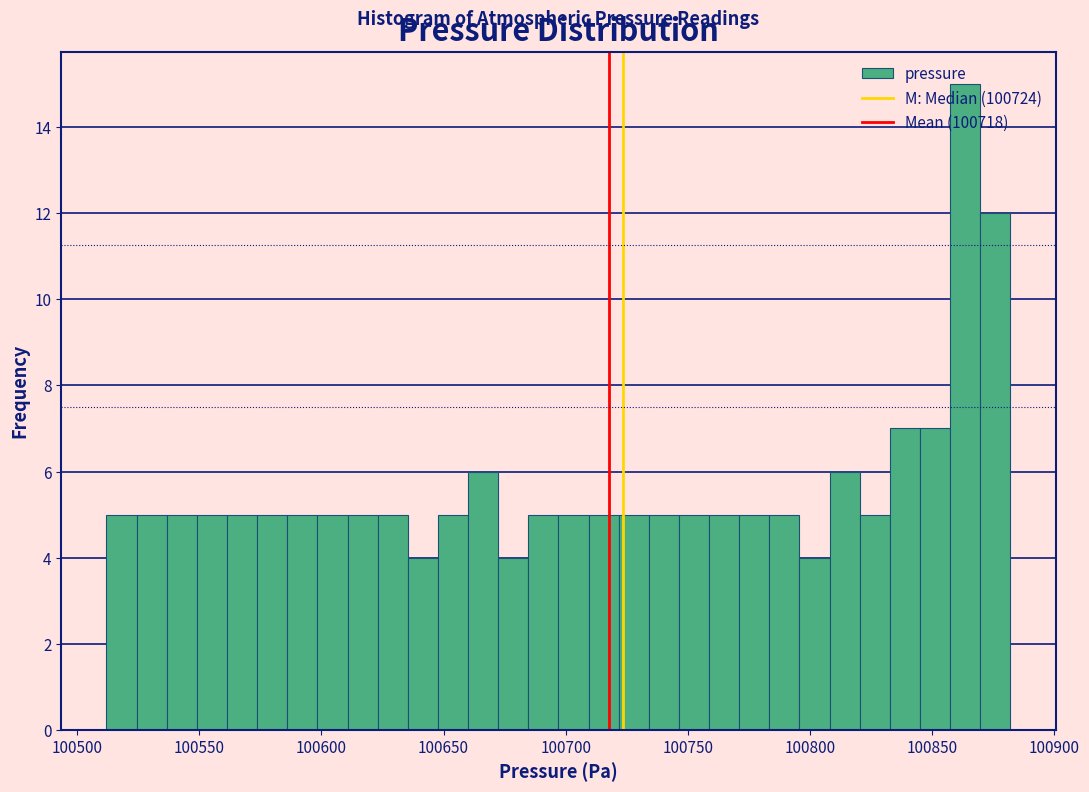

Around what value on the x-axis is the tallest bar? Give the approximate position of its centre, as read against the axis.

100865